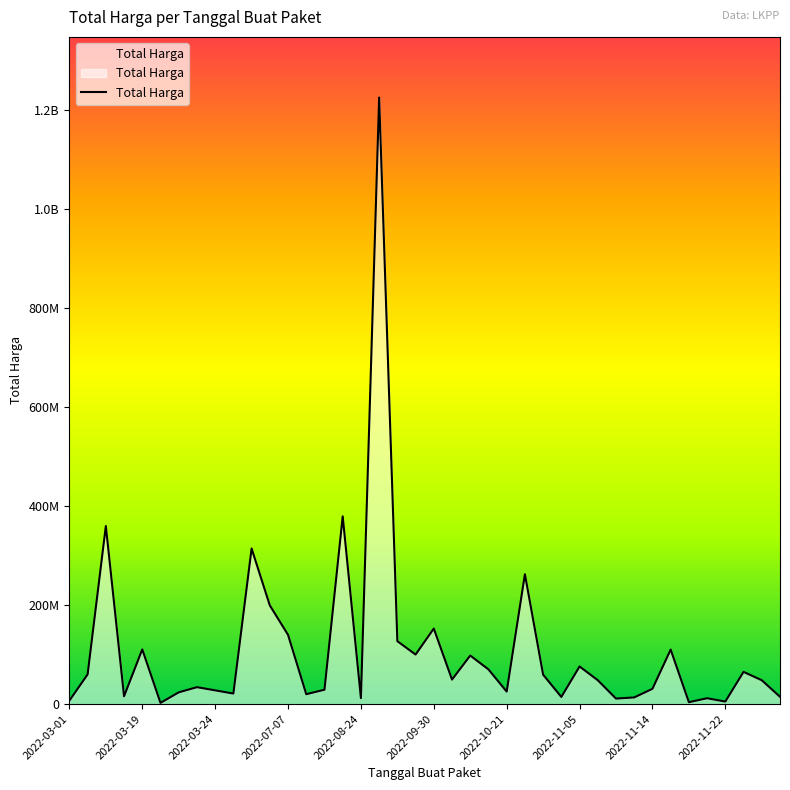

True or false: there are more than 2 points higher than both neighbors.

True